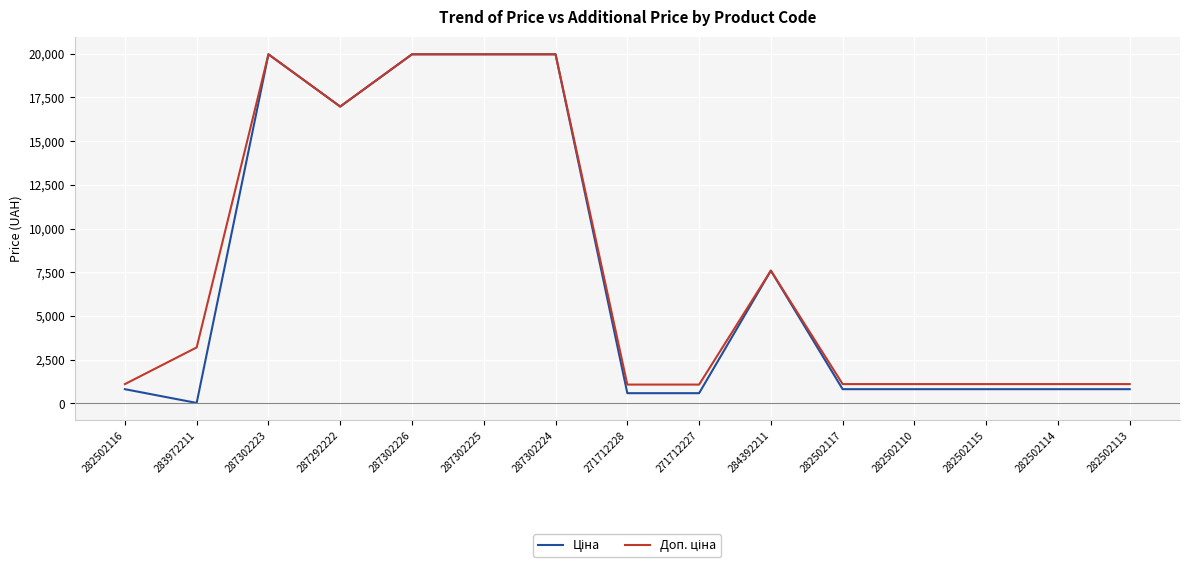

What is the total value across all series at 282502116?

1927.7